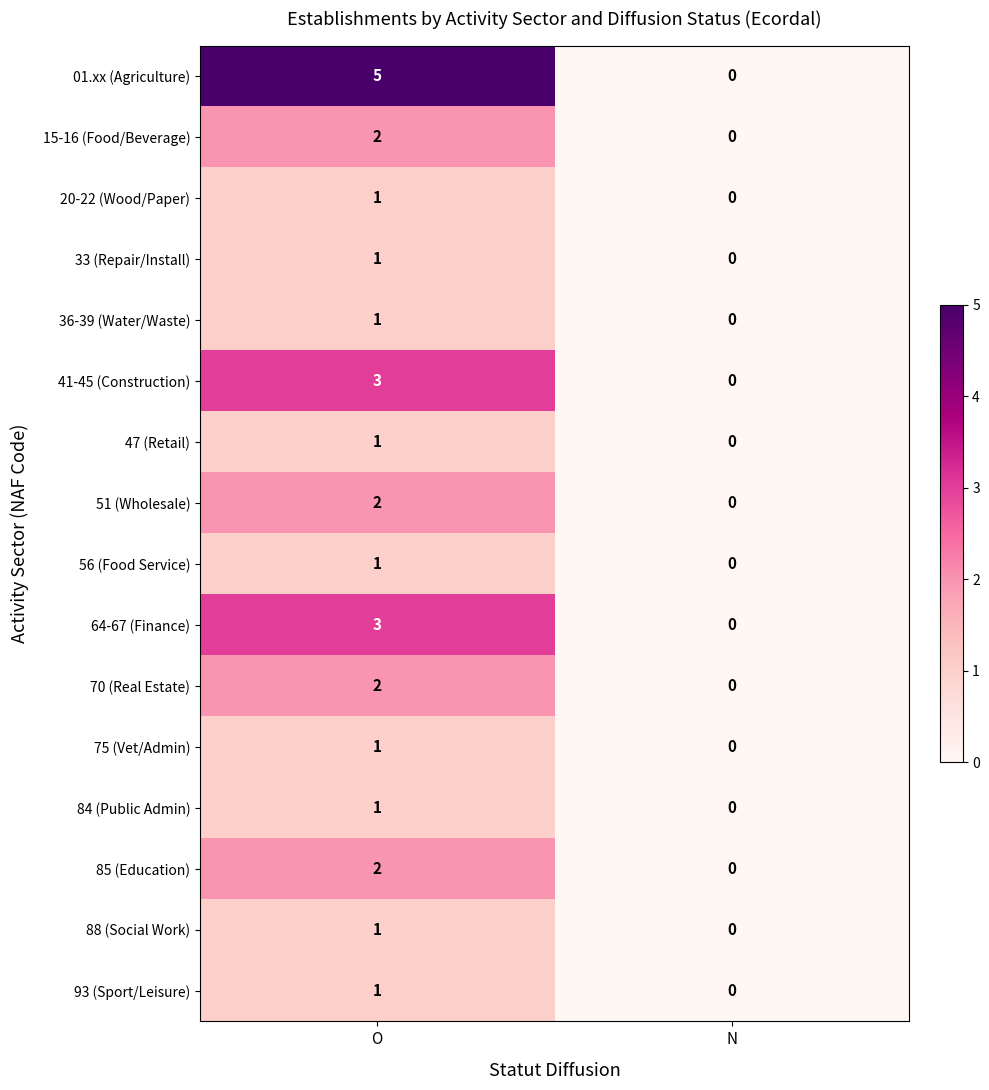

What is the maximum value shown in the chart?

5